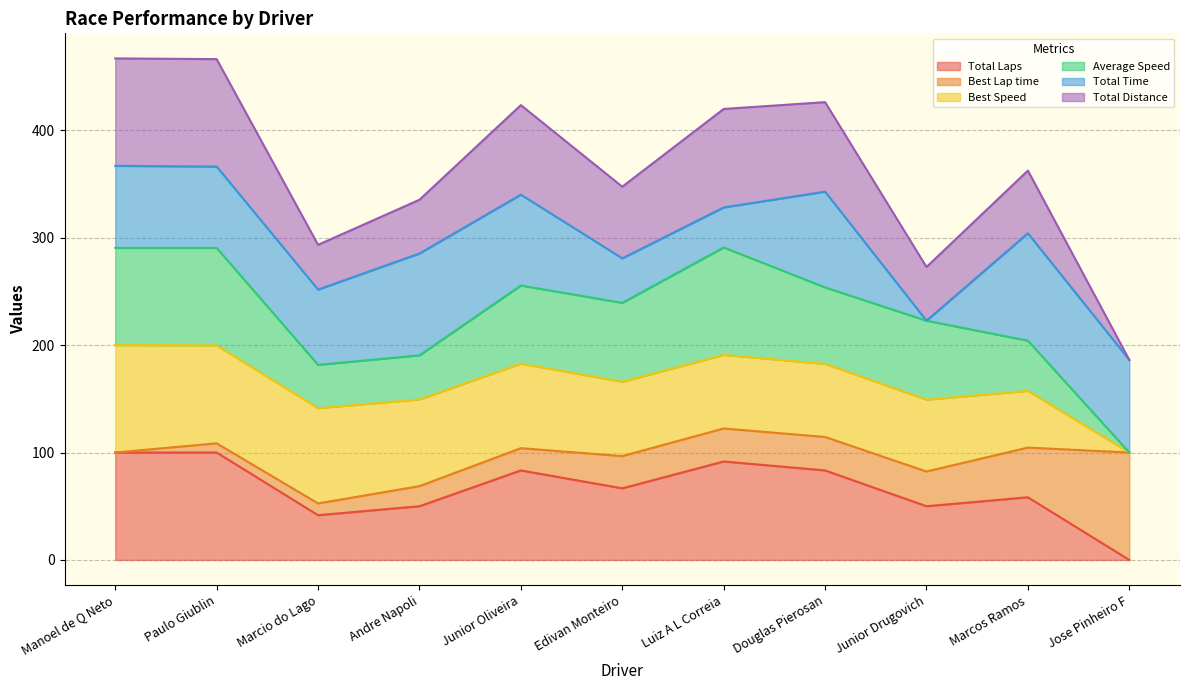

What is the label of the 10th point from the left?

Marcos Ramos